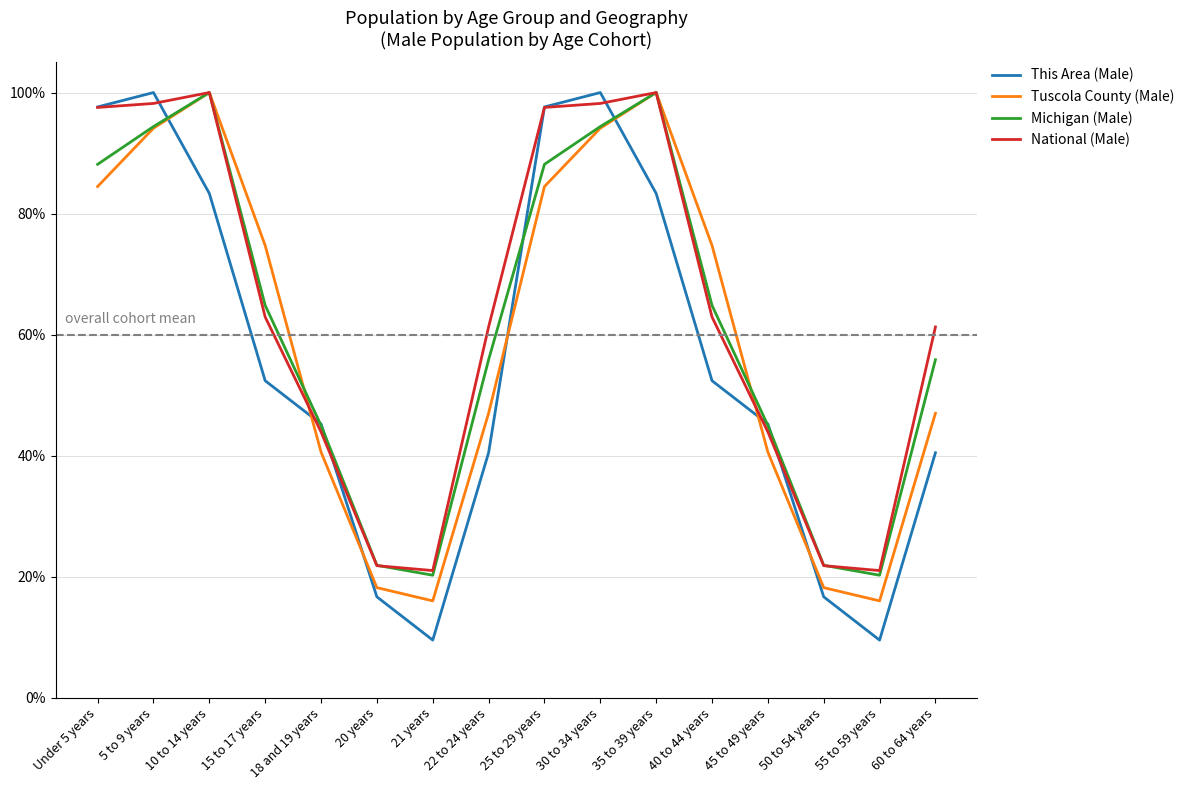

What is the sum of the Tuscola County (Male) values at 5 to 9 years and Under 5 years?

1.8